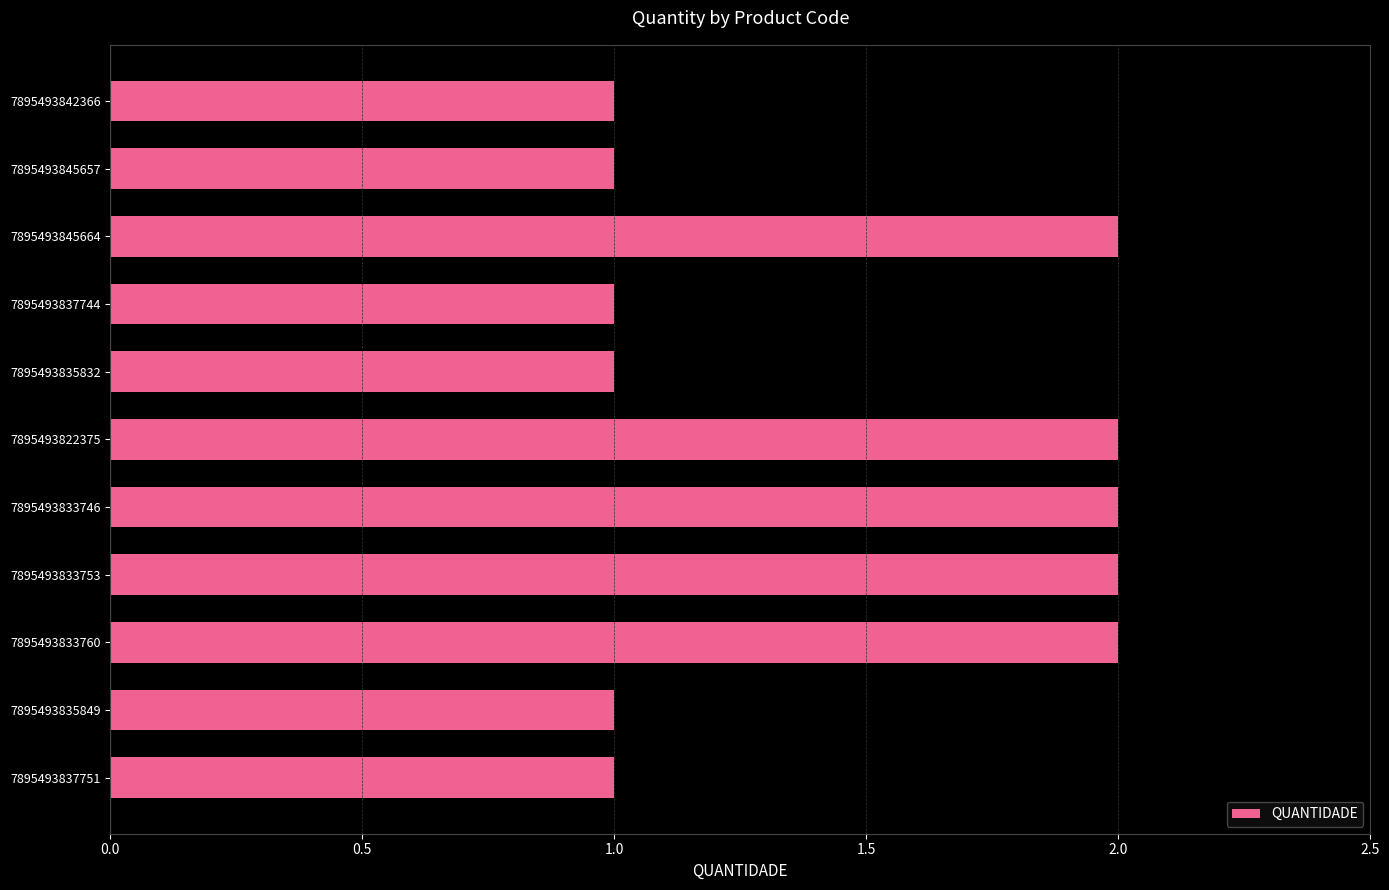

How many series are shown in this chart?

1